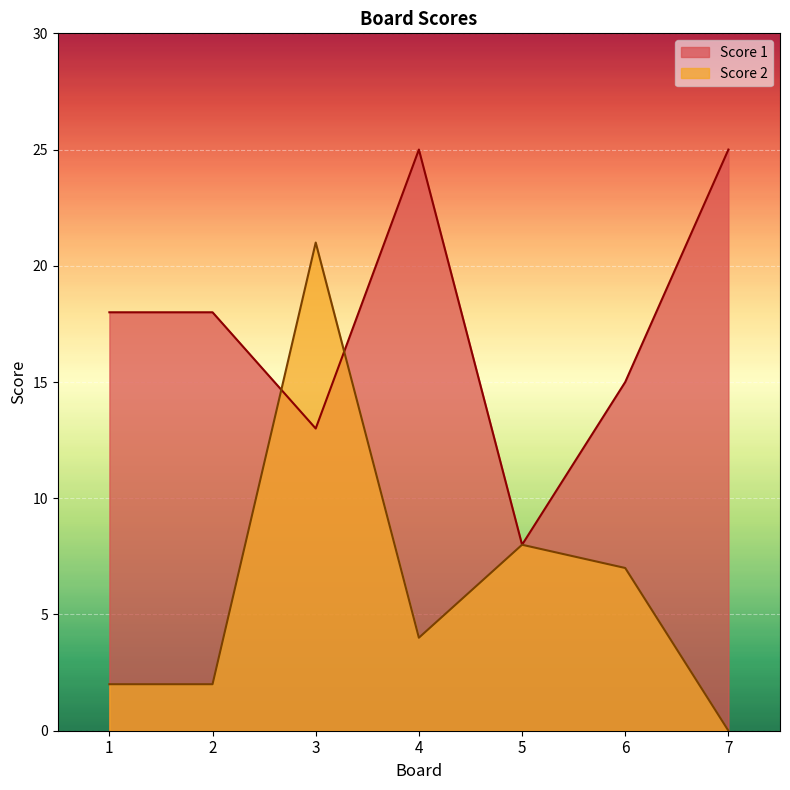

What is the value of the Score 1 point at the 3rd from the left?

13